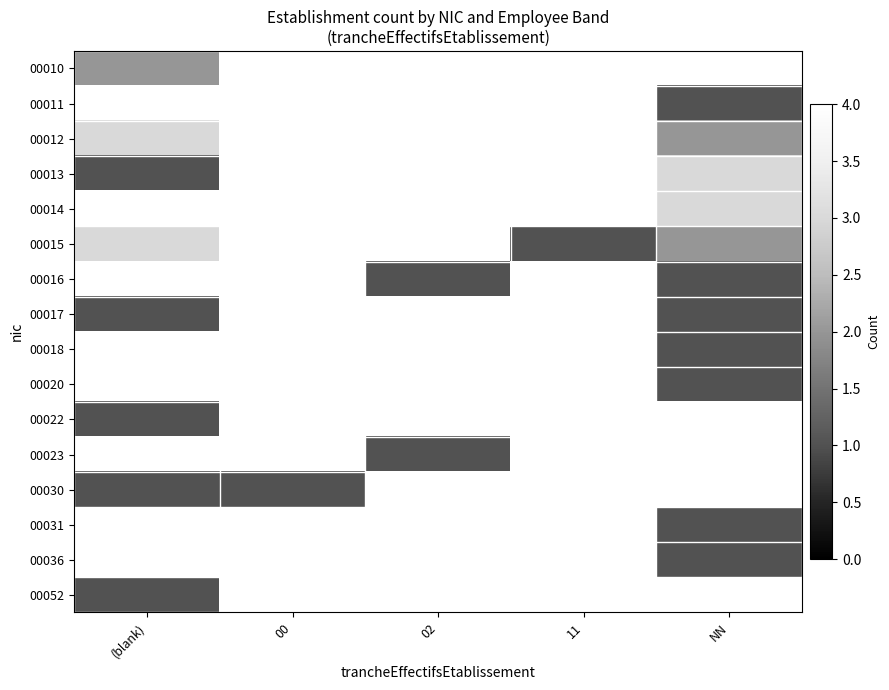

At how many categories does at least one series exceed 1?

2